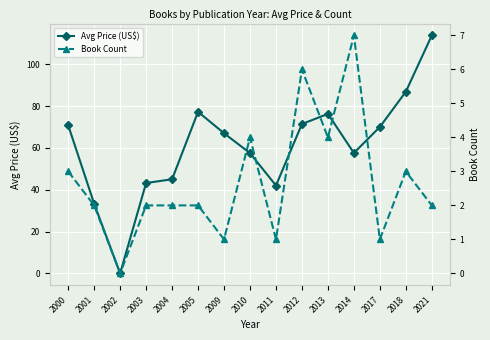

How many data points does each series have?

15